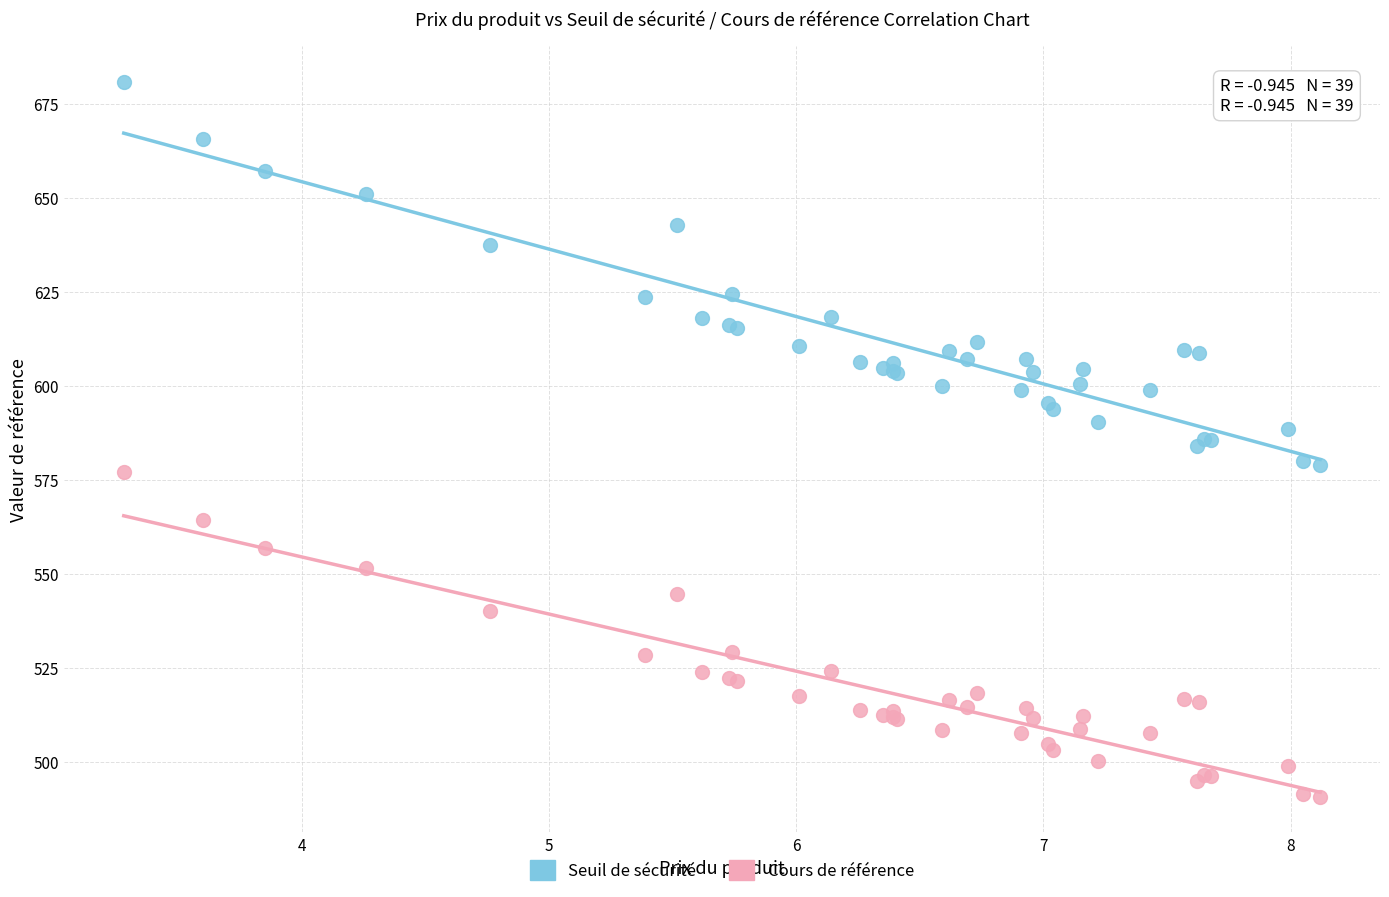

Which series reaches the maximum Y coordinate?

Seuil de sécurité